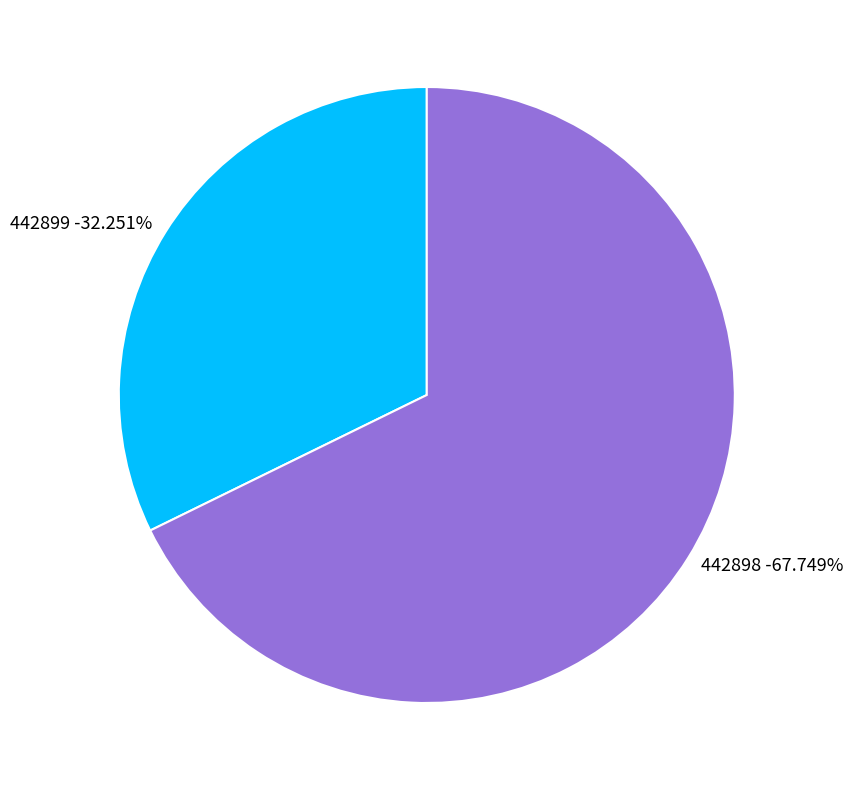

Rank the categories by value from lowest to highest.

442899, 442898